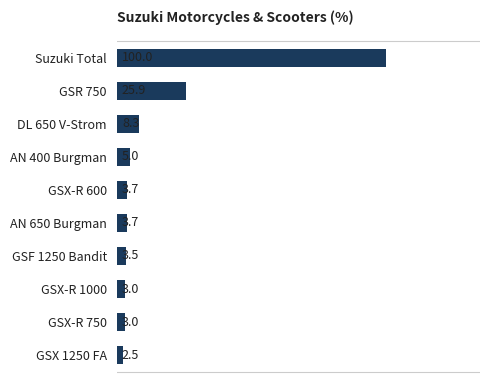

What is the change in value from AN 650 Burgman to GSX-R 750?

-0.7